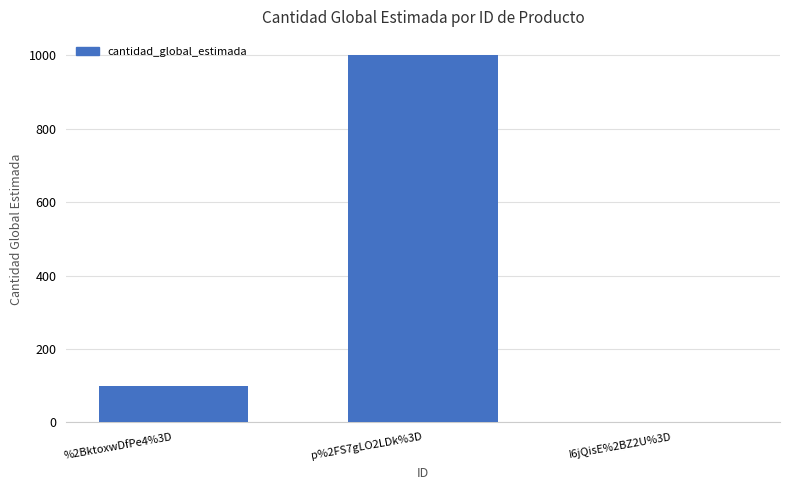

The chart shows a value of 394 at p%2FS7gLO2LDk%3D. True or false?

False